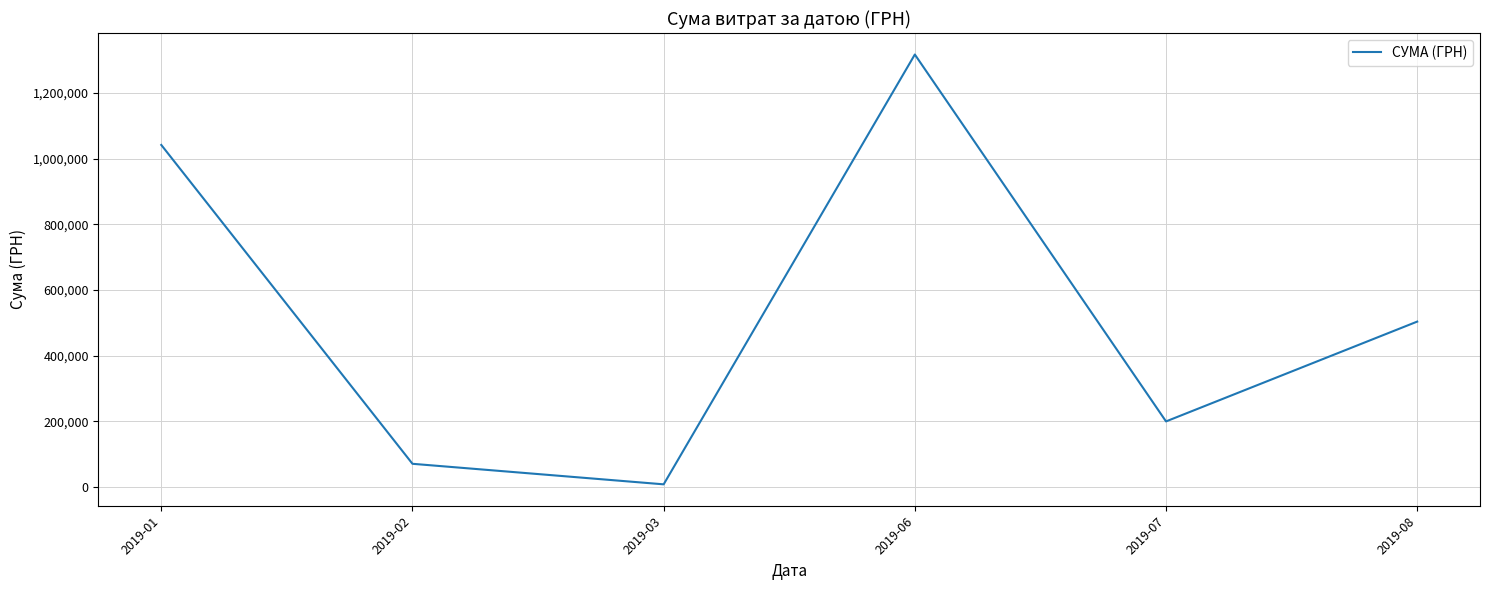

What is the ratio of the value at 2019-07 to the value at 2019-03?

24.0